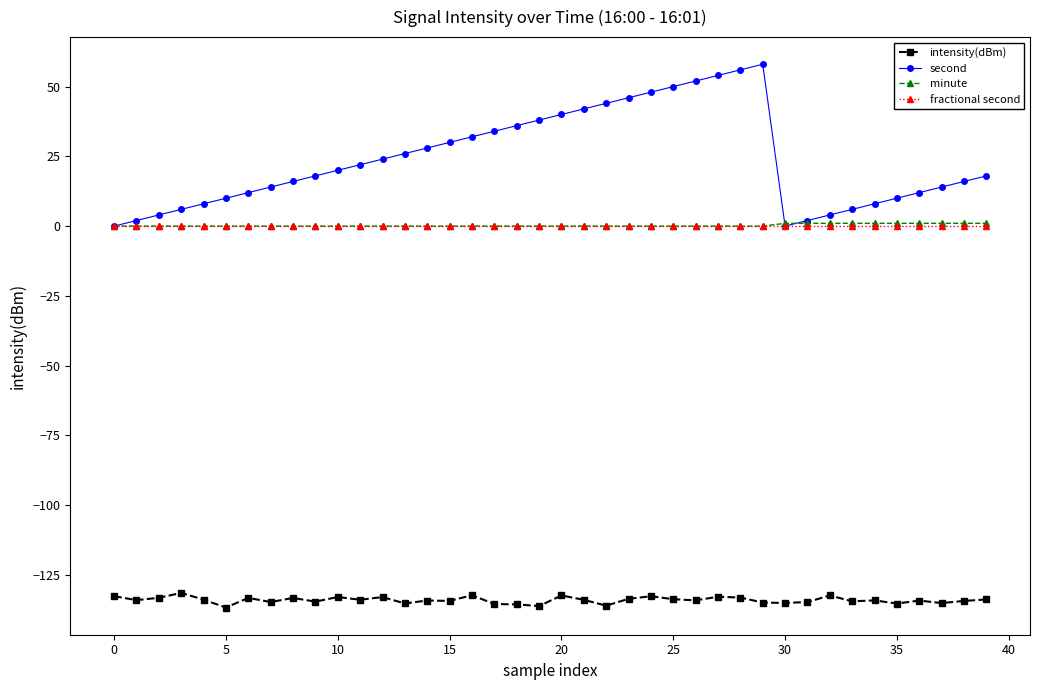

Which series has the largest range (max minus min)?

second